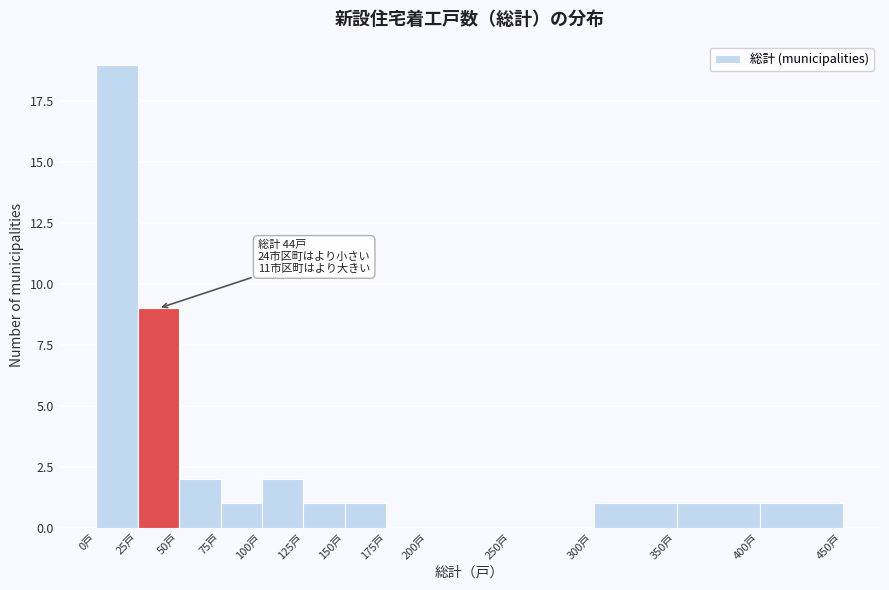

Which range on the x-axis has the tallest bar?

0 to 25